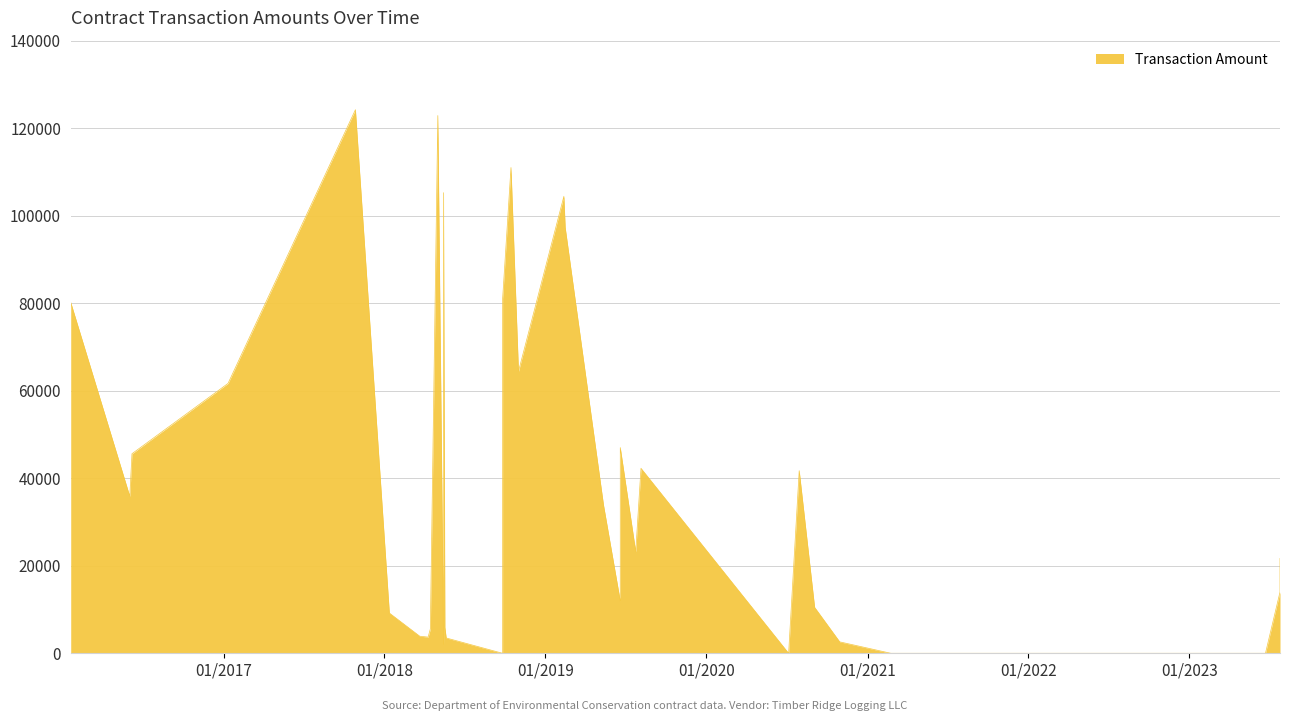

At which label is the value closest to 62111?

2017-01-11